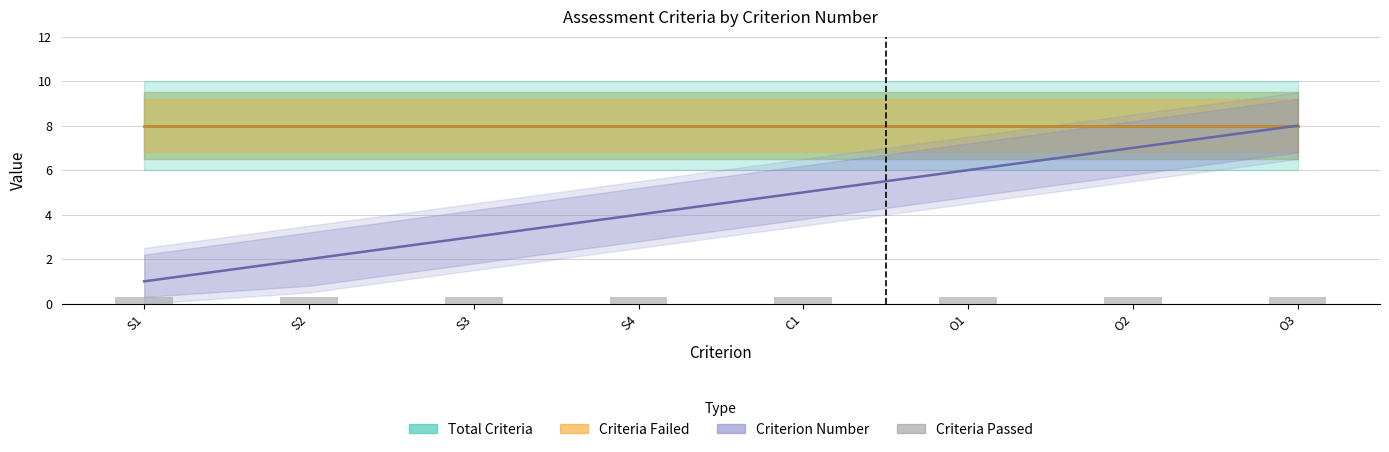

Which category has the highest value in the Total Criteria series?

S1